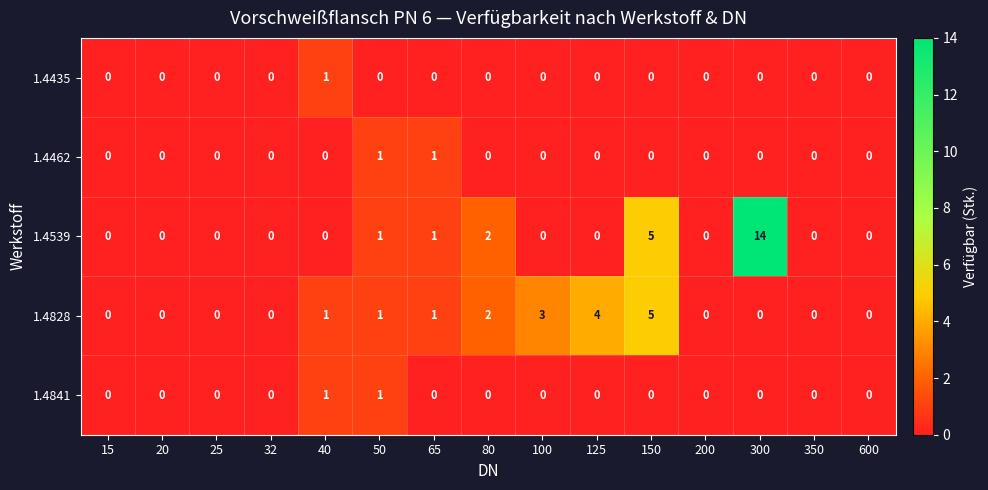

The value of 1.4539 at 600 is 0. True or false?

True